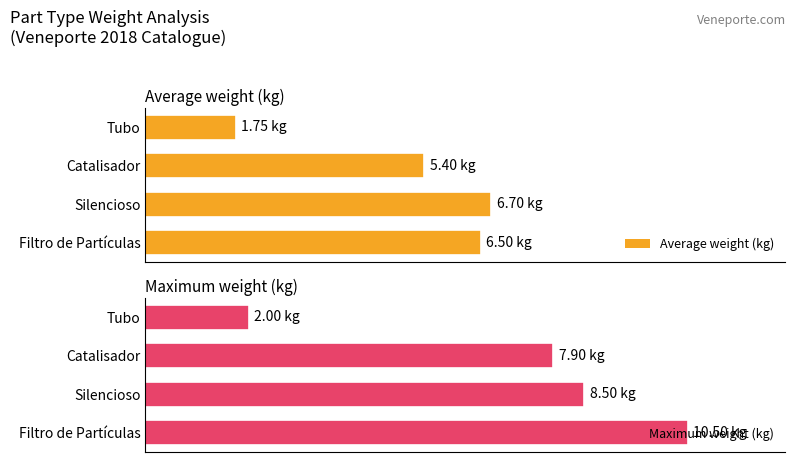

What is the minimum value for Average weight (kg)?

1.8